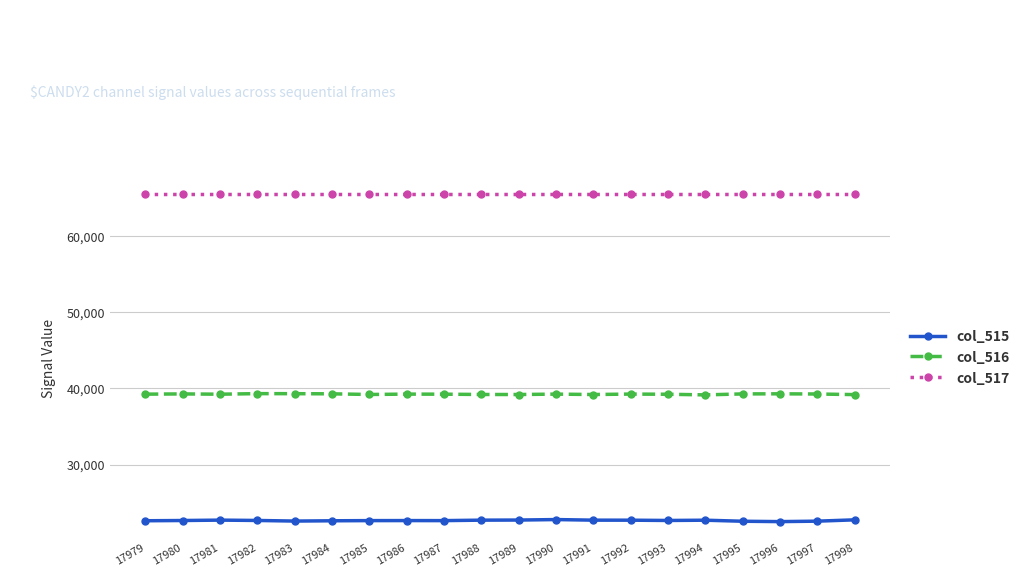

True or false: col_516 and col_517 cross at least once.

False